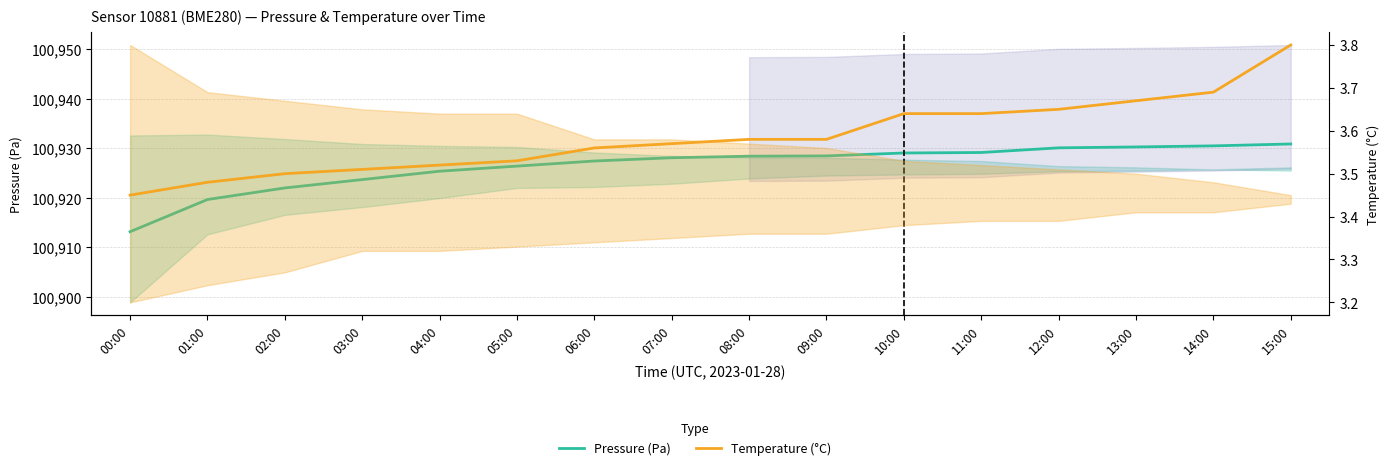

Reading right to left, list all the values displayed in this chart.

Pressure (Pa): 100930.9	100930.5	100930.3	100930.1	100929.2	100929.1	100928.5	100928.4	100928.1	100927.5	100926.4	100925.4	100923.7	100922.0	100919.7	100913.2
Temperature (°C): 3.8	3.7	3.7	3.6	3.6	3.6	3.6	3.6	3.6	3.6	3.5	3.5	3.5	3.5	3.5	3.5